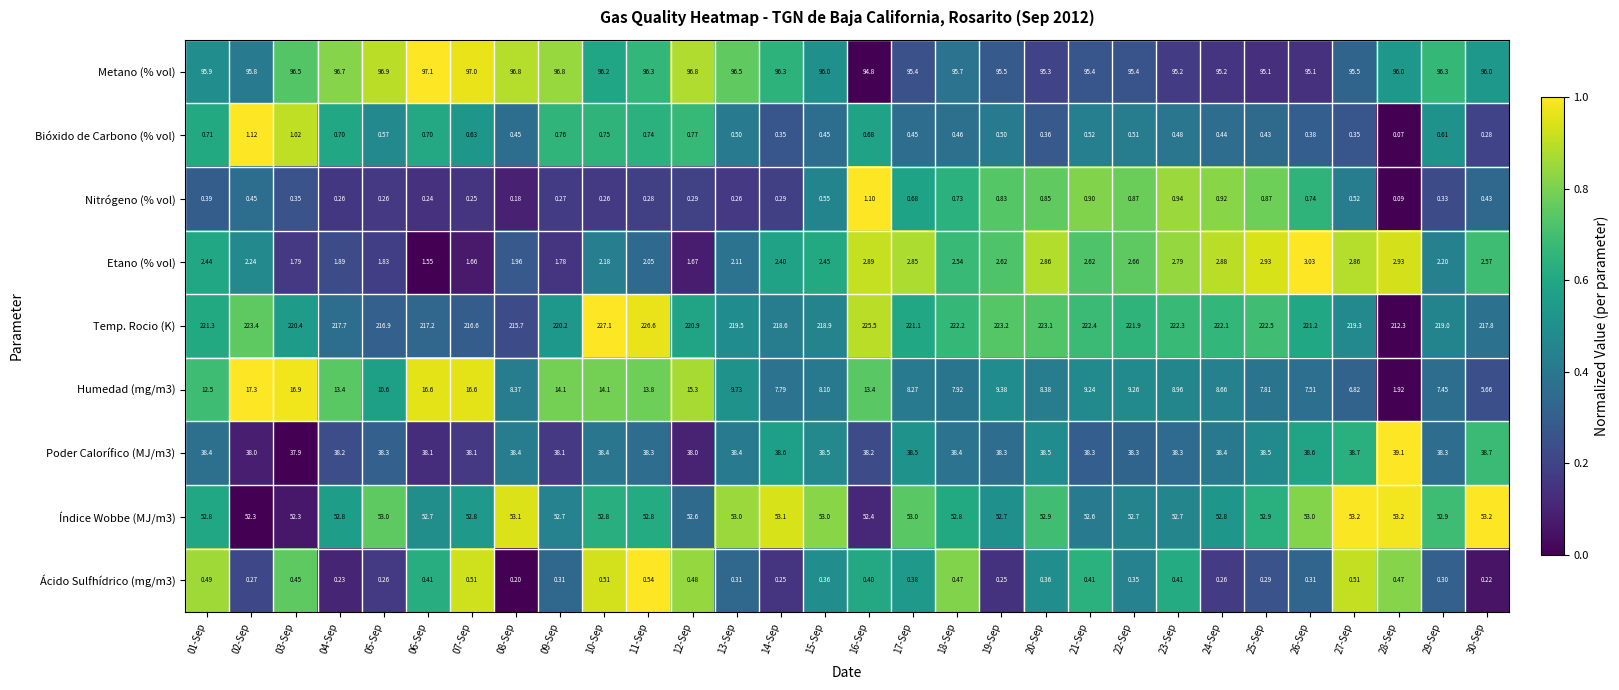

Which series has the largest total across all categories?

Temp. Rocio (K)